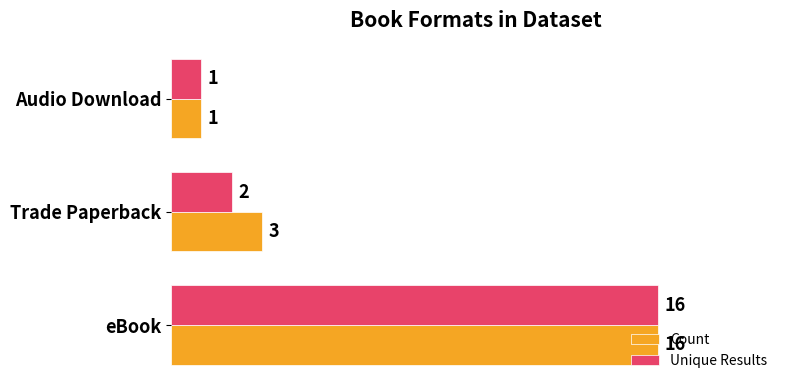

The Count series shows 7 at eBook. True or false?

False